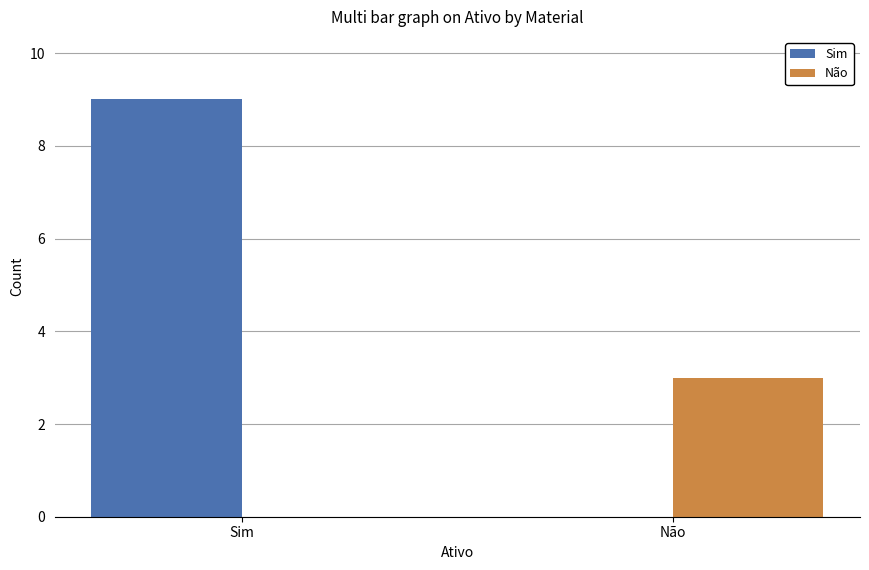

What is the total value across all series at Sim?

9